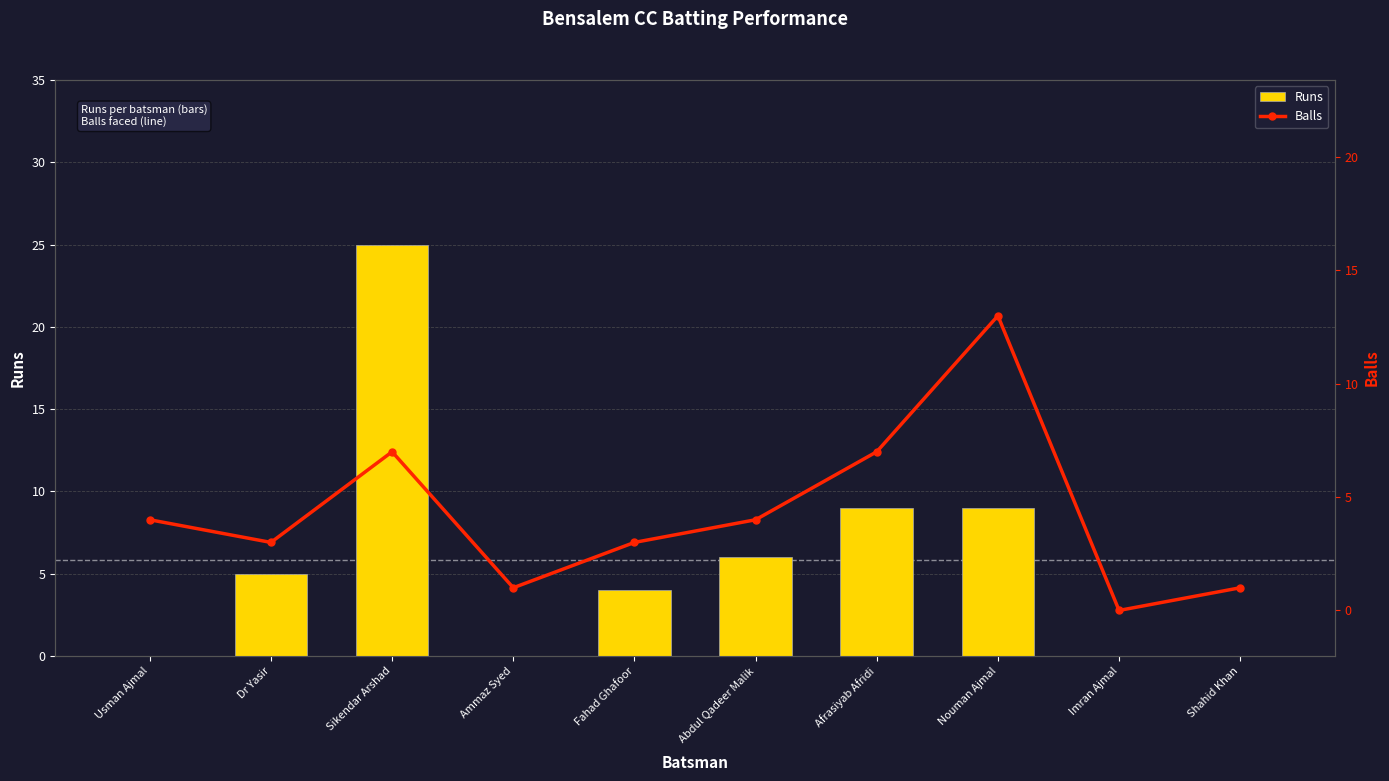

What is the total value across all series at Dr Yasir?

8